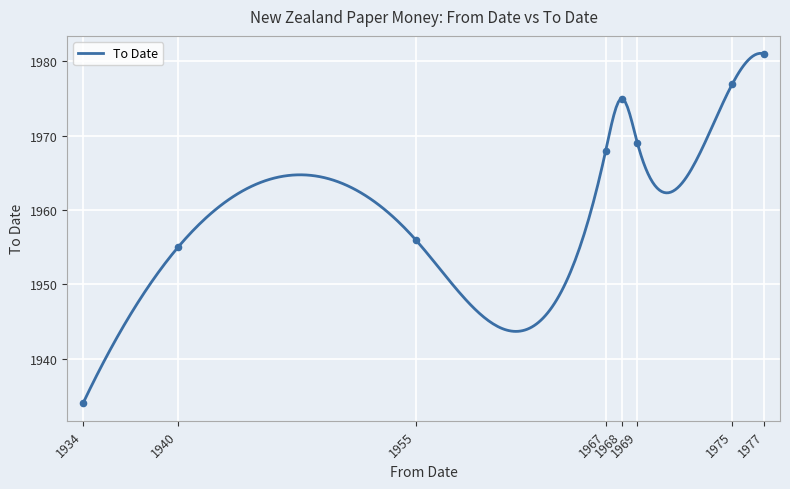

Approximately how many times larger is the value at 1955 compared to 1934?

1.0